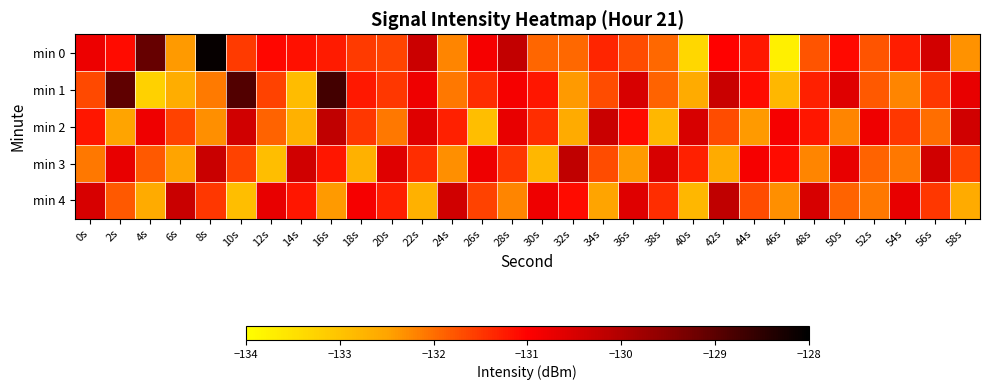

Reading left to right, what are all the values shown in this chart?

min 0: 0s=-130.8	2s=-131.1	4s=-129.1	6s=-132.4	8s=-128.1	10s=-131.5	12s=-131.1	14s=-131.2	16s=-131.2	18s=-131.5	20s=-131.6	22s=-130.3	24s=-132.2	26s=-130.9	28s=-130.2	30s=-131.9	32s=-131.9	34s=-131.3	36s=-131.7	38s=-131.9	40s=-133.3	42s=-131.0	44s=-131.2	46s=-133.8	48s=-131.8	50s=-131.1	52s=-131.8	54s=-131.3	56s=-130.4	58s=-132.3
min 1: 0s=-131.7	2s=-129.0	4s=-133.2	6s=-132.6	8s=-132.1	10s=-128.9	12s=-131.6	14s=-132.9	16s=-128.7	18s=-131.2	20s=-131.5	22s=-130.8	24s=-132.1	26s=-131.4	28s=-130.9	30s=-131.2	32s=-132.4	34s=-131.7	36s=-130.5	38s=-131.9	40s=-132.6	42s=-130.3	44s=-131.1	46s=-132.8	48s=-131.3	50s=-130.6	52s=-131.8	54s=-132.2	56s=-131.5	58s=-130.7
min 2: 0s=-131.2	2s=-132.5	4s=-130.8	6s=-131.6	8s=-132.3	10s=-130.4	12s=-131.9	14s=-132.7	16s=-130.2	18s=-131.5	20s=-132.1	22s=-130.6	24s=-131.3	26s=-132.9	28s=-130.7	30s=-131.4	32s=-132.6	34s=-130.3	36s=-131.1	38s=-132.8	40s=-130.5	42s=-131.7	44s=-132.4	46s=-130.9	48s=-131.2	50s=-132.2	52s=-130.8	54s=-131.5	56s=-132.0	58s=-130.4
min 3: 0s=-132.1	2s=-130.7	4s=-131.8	6s=-132.5	8s=-130.3	10s=-131.6	12s=-132.9	14s=-130.4	16s=-131.2	18s=-132.7	20s=-130.6	22s=-131.4	24s=-132.3	26s=-130.8	28s=-131.5	30s=-132.8	32s=-130.2	34s=-131.7	36s=-132.4	38s=-130.5	40s=-131.3	42s=-132.6	44s=-130.9	46s=-131.1	48s=-132.2	50s=-130.7	52s=-131.9	54s=-132.1	56s=-130.4	58s=-131.6
min 4: 0s=-130.5	2s=-131.8	4s=-132.6	6s=-130.3	8s=-131.5	10s=-132.9	12s=-130.7	14s=-131.2	16s=-132.4	18s=-130.9	20s=-131.3	22s=-132.7	24s=-130.4	26s=-131.6	28s=-132.2	30s=-130.8	32s=-131.1	34s=-132.5	36s=-130.6	38s=-131.4	40s=-132.8	42s=-130.2	44s=-131.7	46s=-132.3	48s=-130.5	50s=-131.9	52s=-132.1	54s=-130.7	56s=-131.5	58s=-132.6